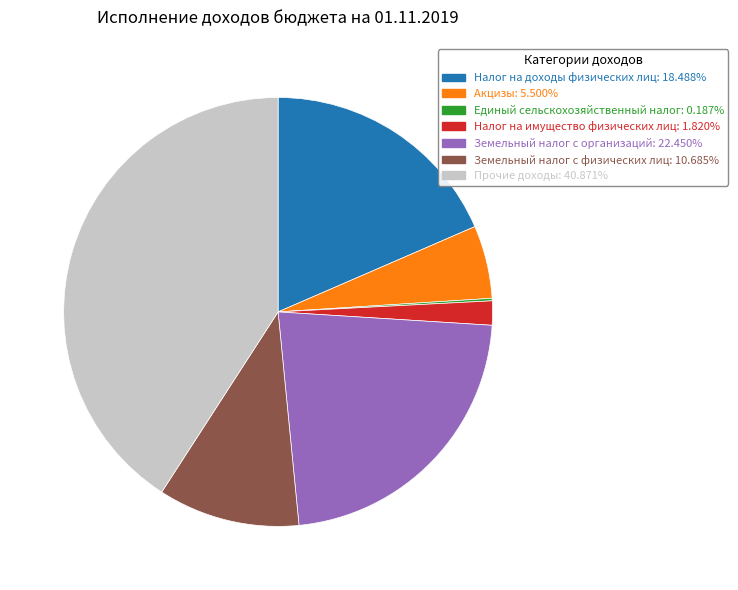

Approximately how many times larger is the value at Налог на доходы физических лиц compared to Земельный налог с организаций?

0.8